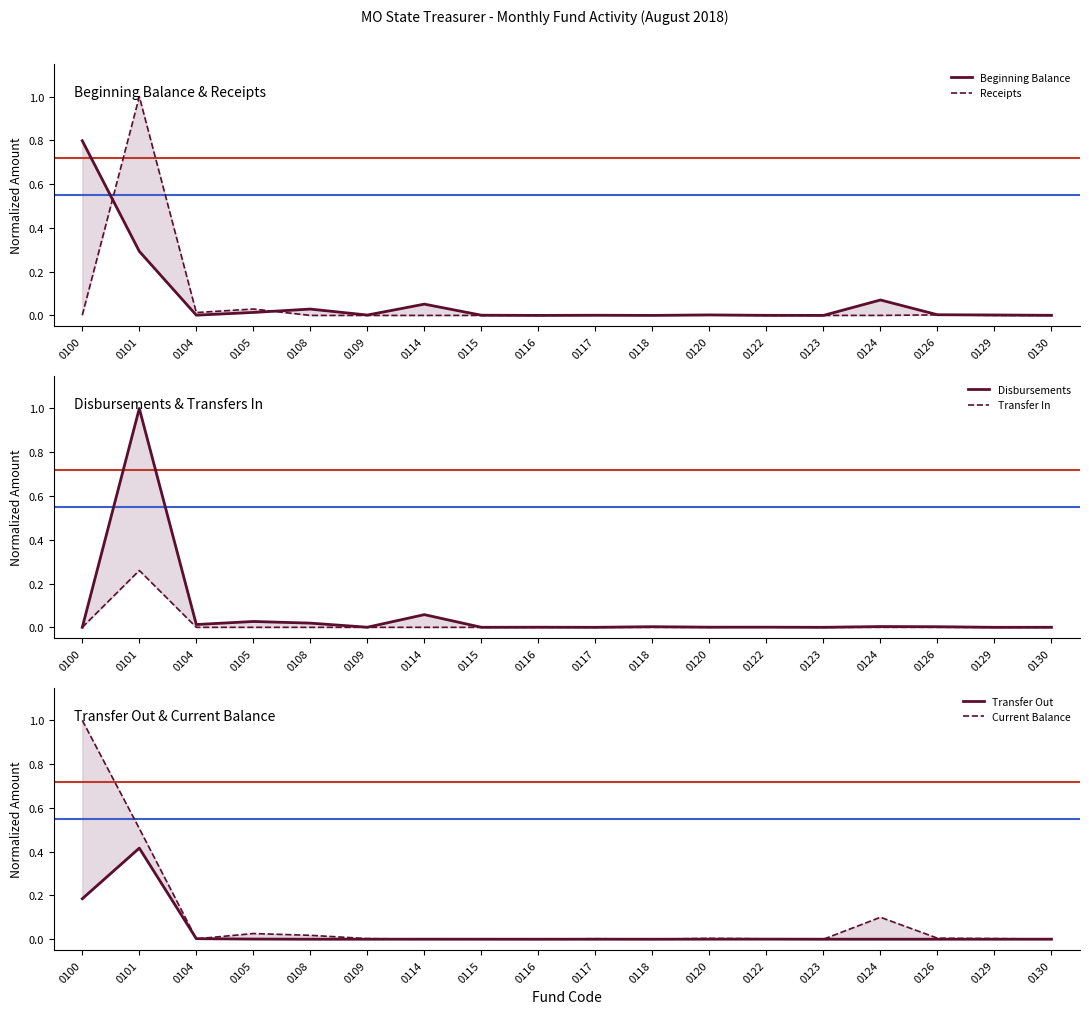

Rank the series at 0101 from lowest to highest value.

Transfer In, Beginning Balance, Transfer Out, Current Balance, Receipts, Disbursements